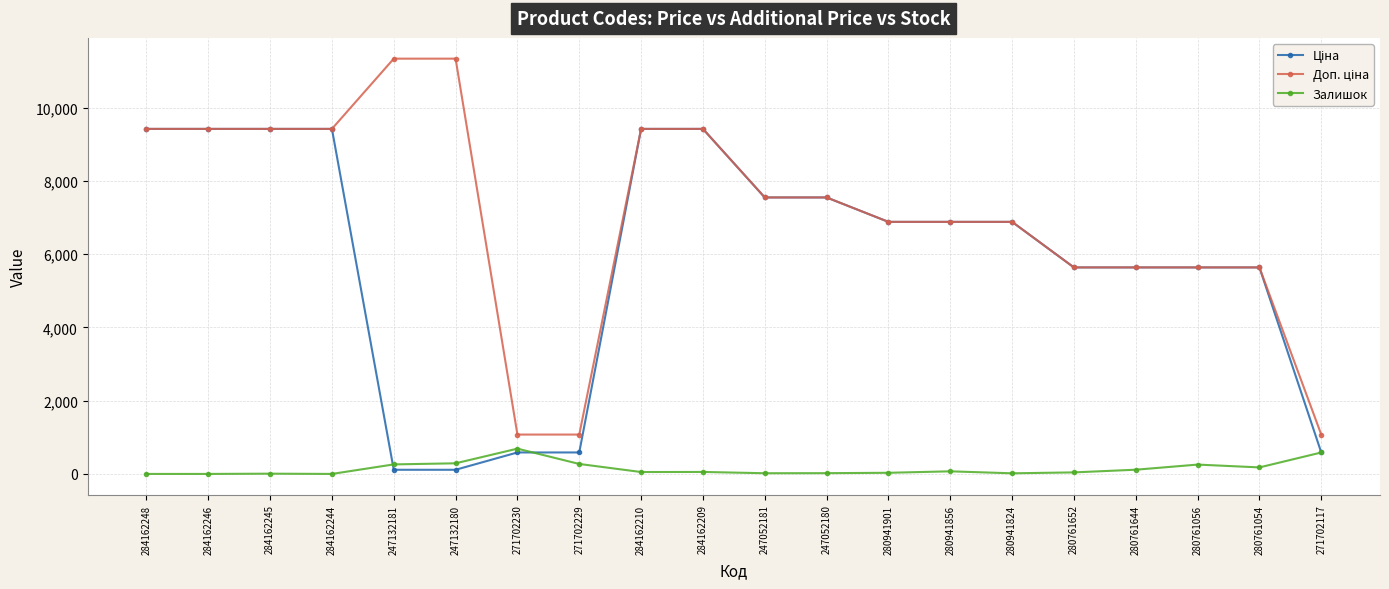

What is the sum of all Залишок values?

2959.0